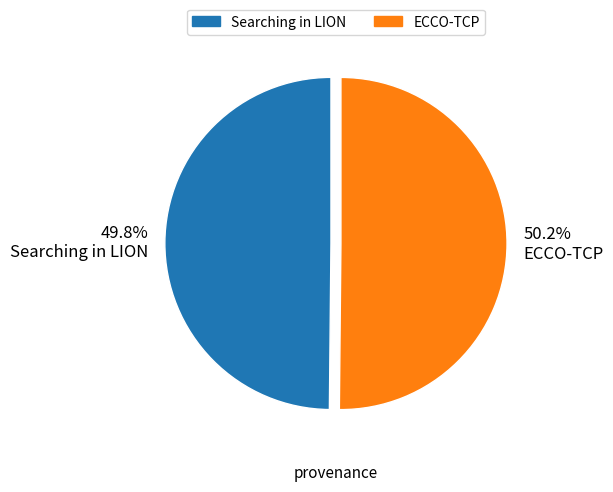

Count the number of slices in the pie.

2